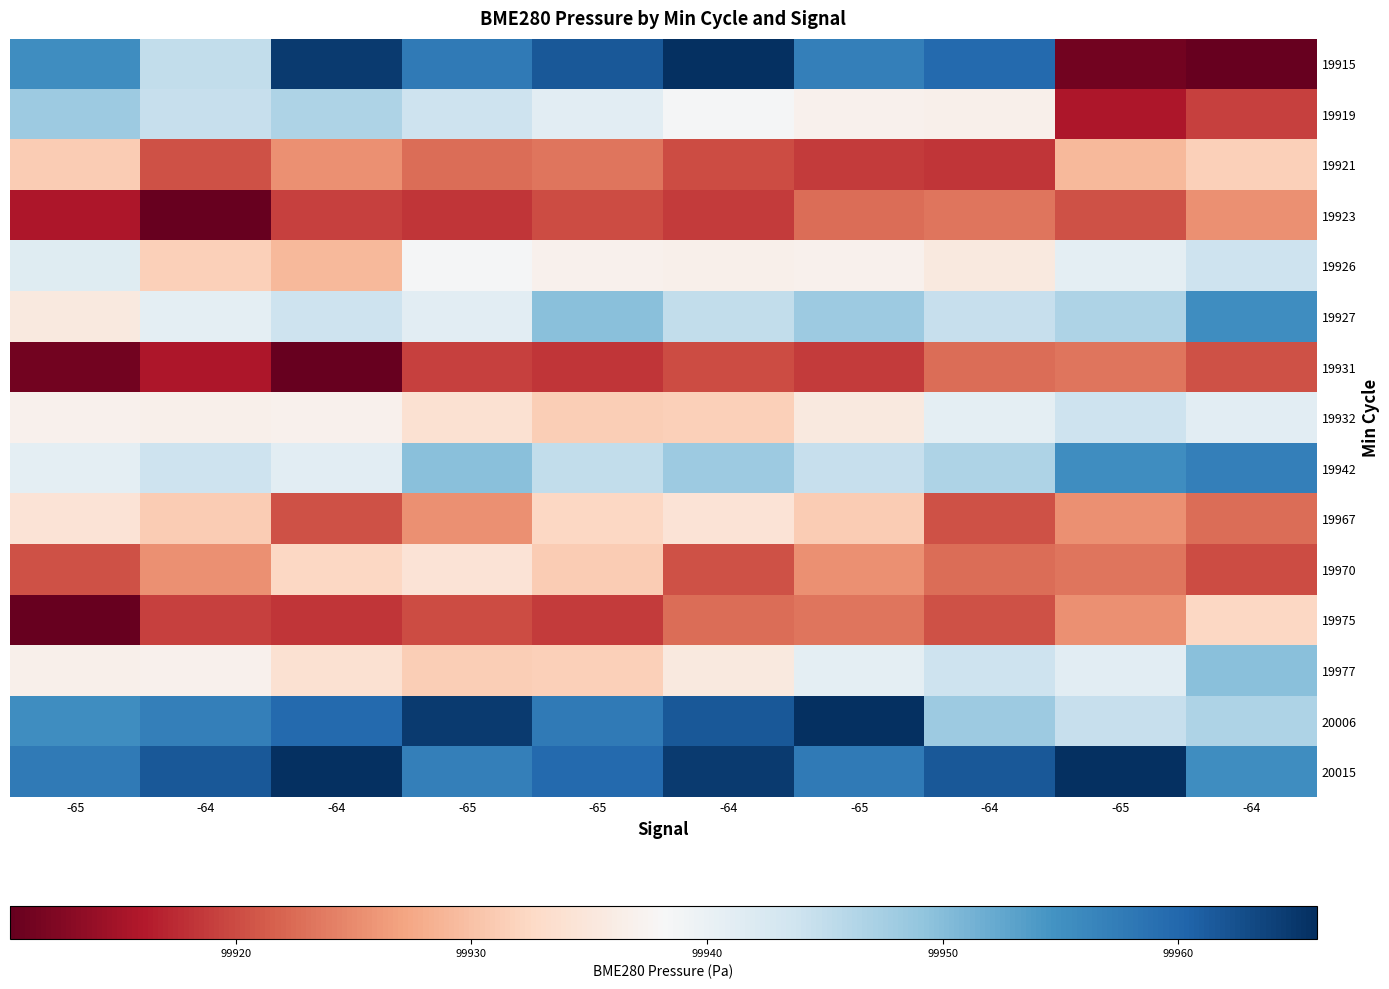

Count the number of categories in the chart.

10